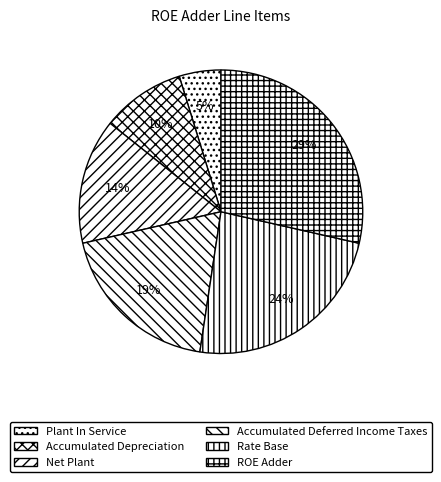

Is it true that ROE Adder is 18% of the pie?

False